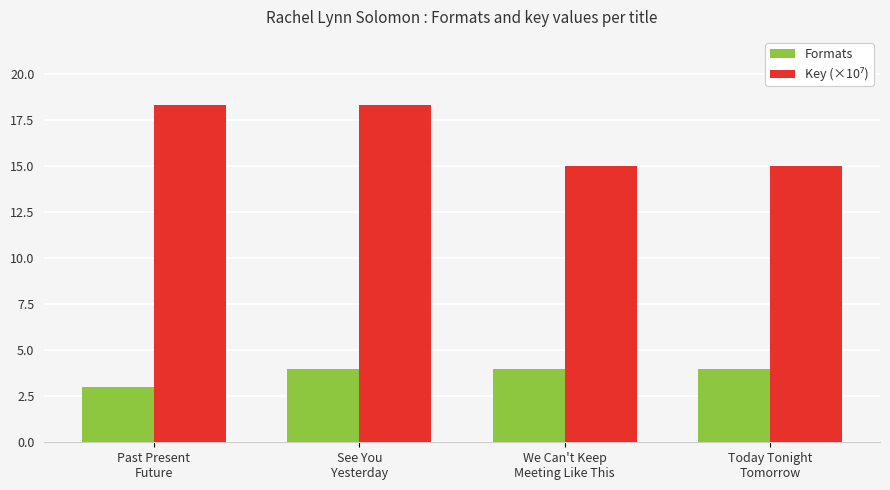

What is the sum of all Formats values?

15.0